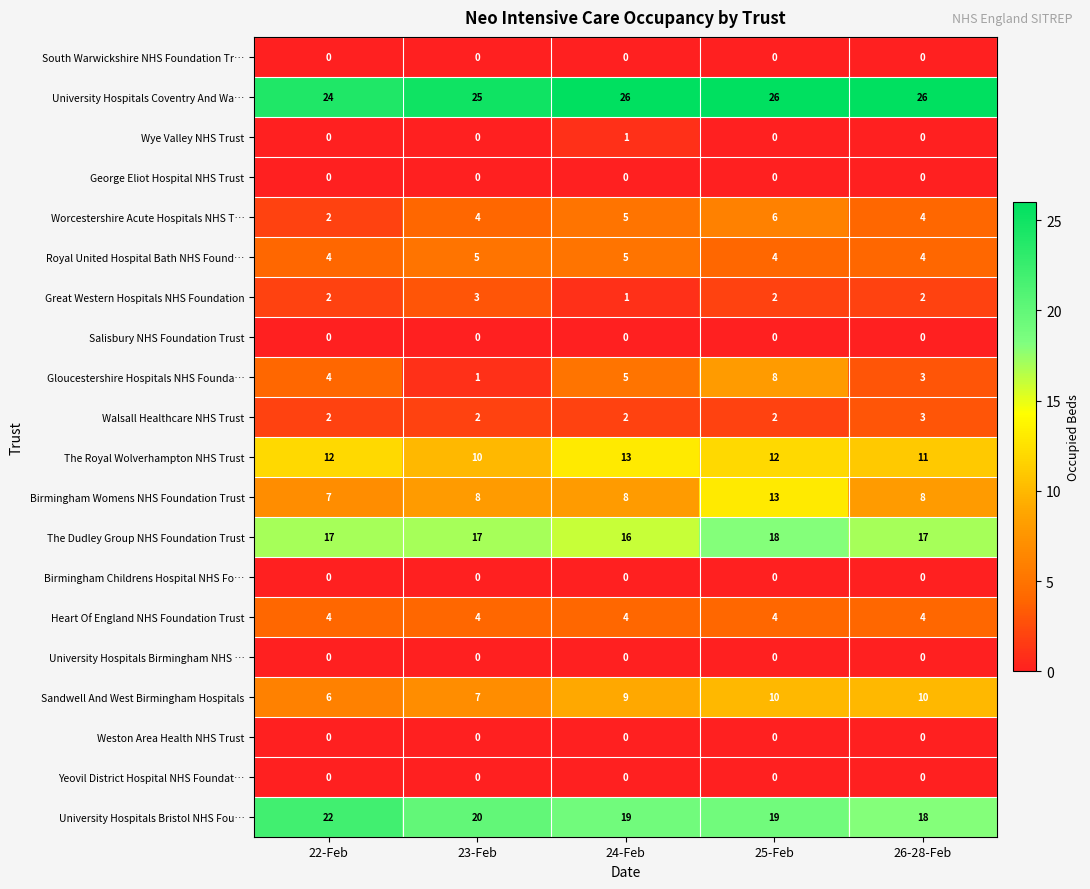

Between 23-Feb and 24-Feb, which series saw the biggest shift?

Gloucestershire Hospitals NHS Founda…